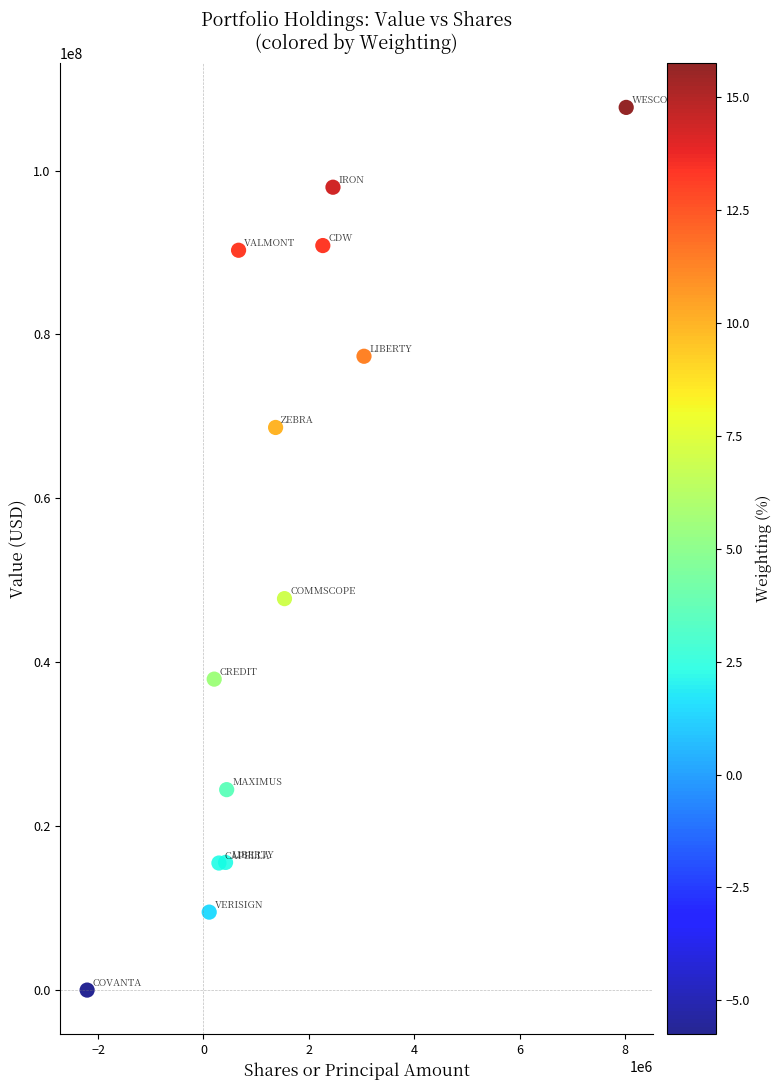

What Y value in the scatter plot is closest to 53850000?

47764000